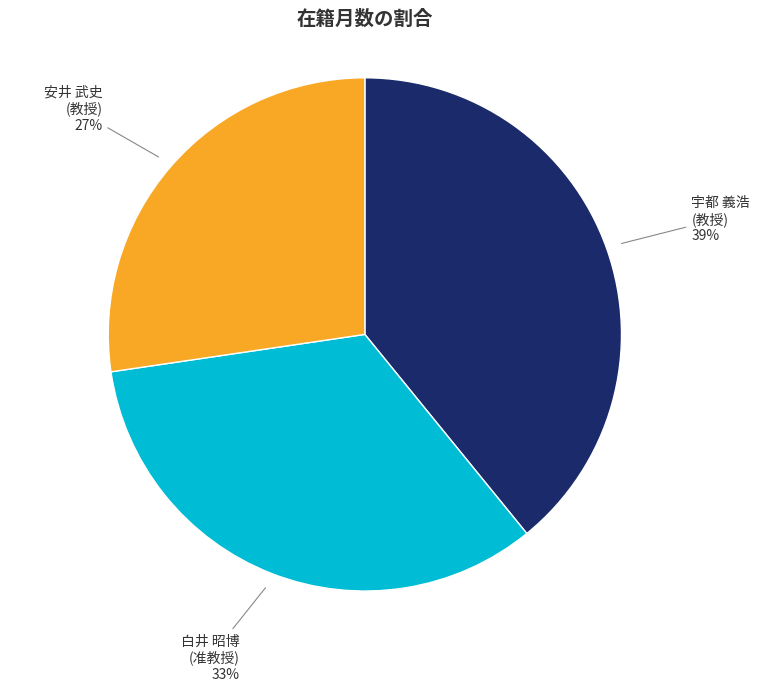

Which category has the biggest portion of the pie?

宇都 義浩
(教授)